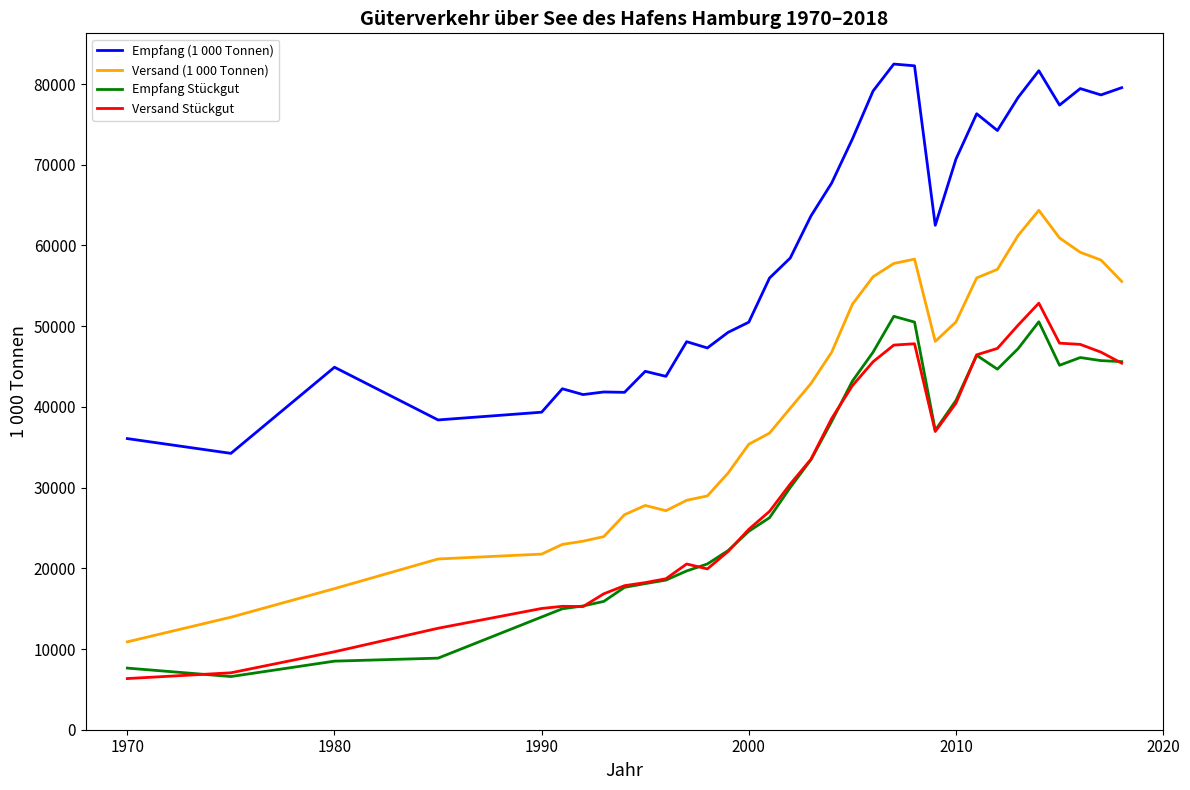

True or false: Versand Stückgut and Empfang (1 000 Tonnen) intersect in this chart.

False